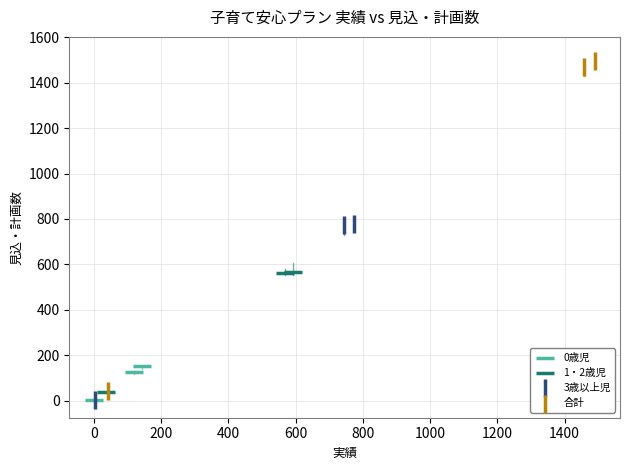

What are all the series names shown in the legend?

0歳児, 1・2歳児, 3歳以上児, 合計